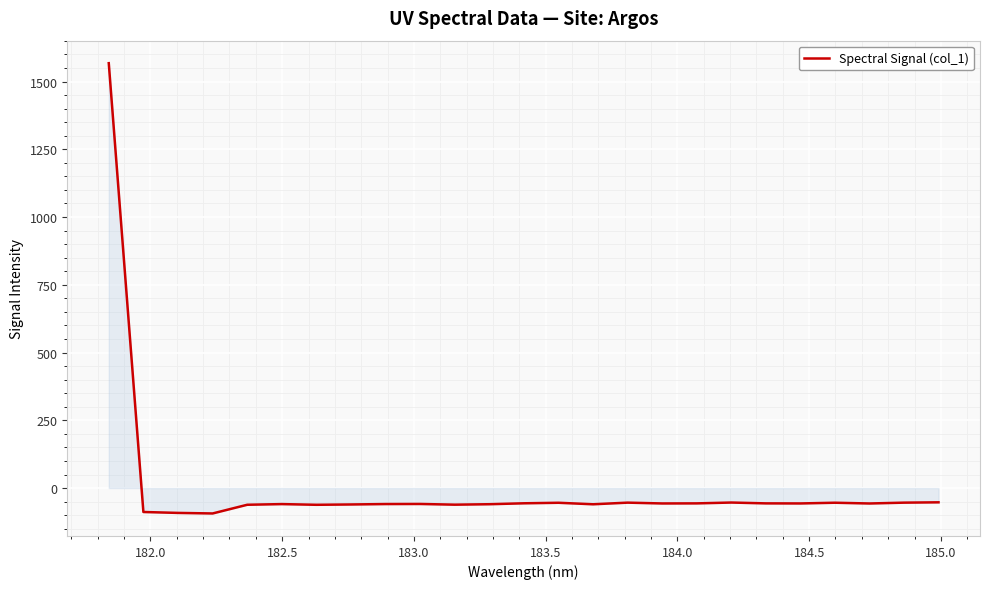

What is the average value?

3.6